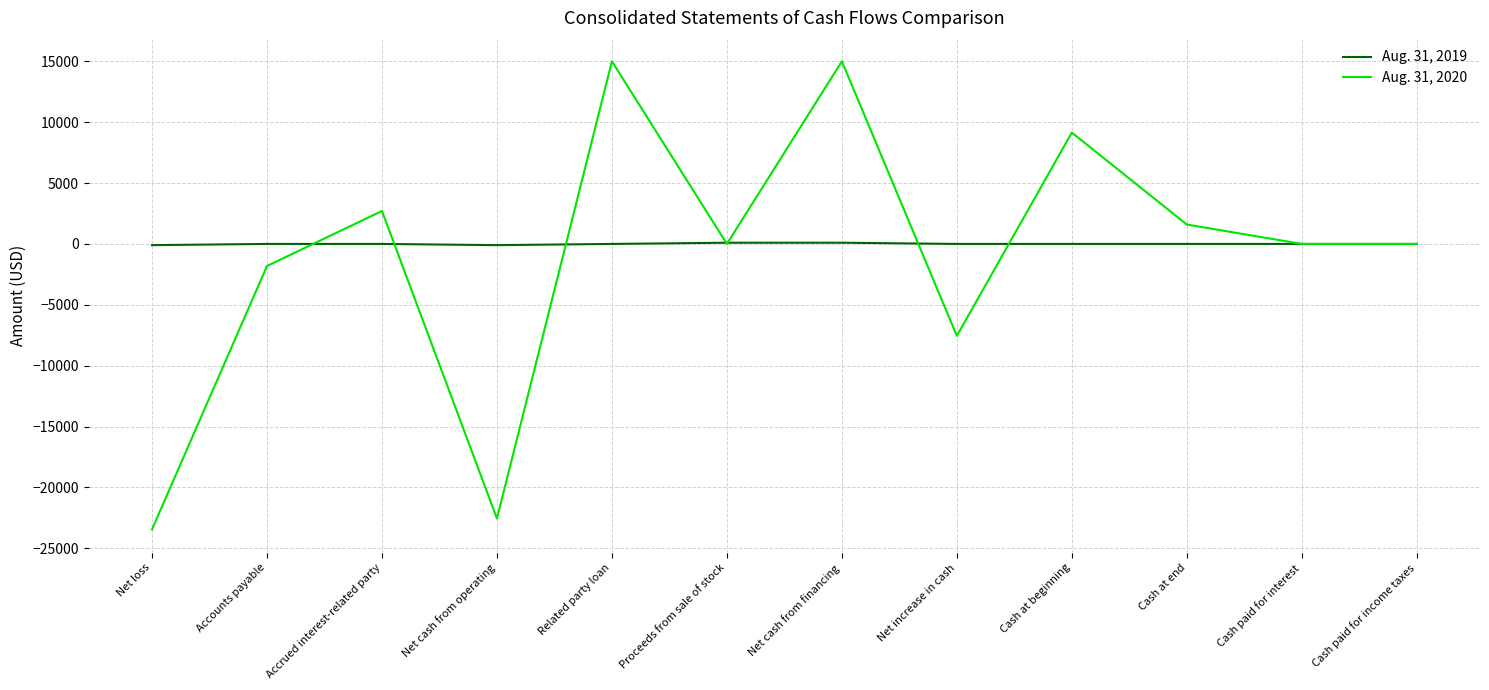

What is the total value across all series at Cash at end?

1593